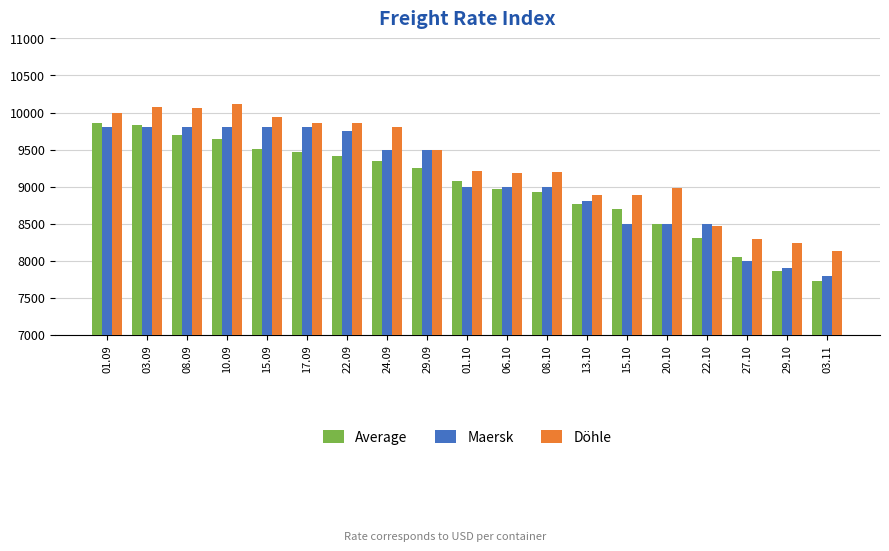

Count the number of data series in this chart.

3